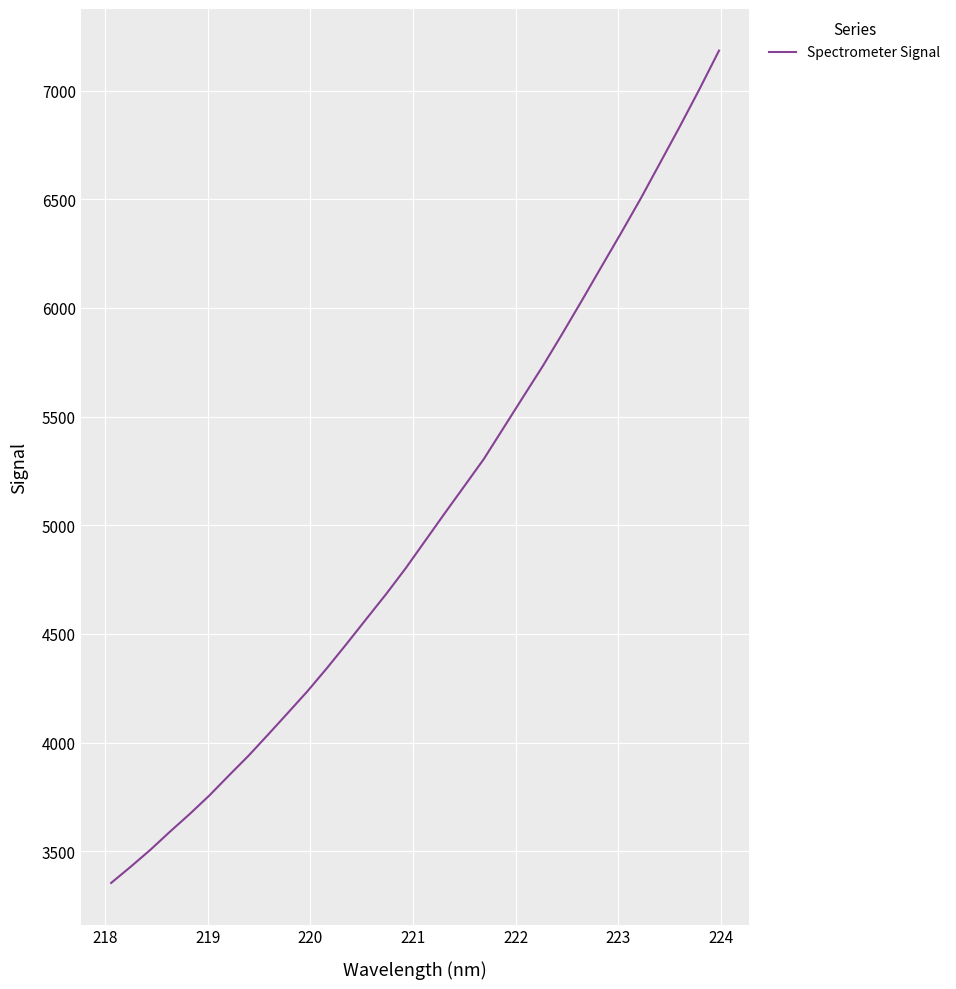

What is the difference between the maximum and minimum values?

3830.0